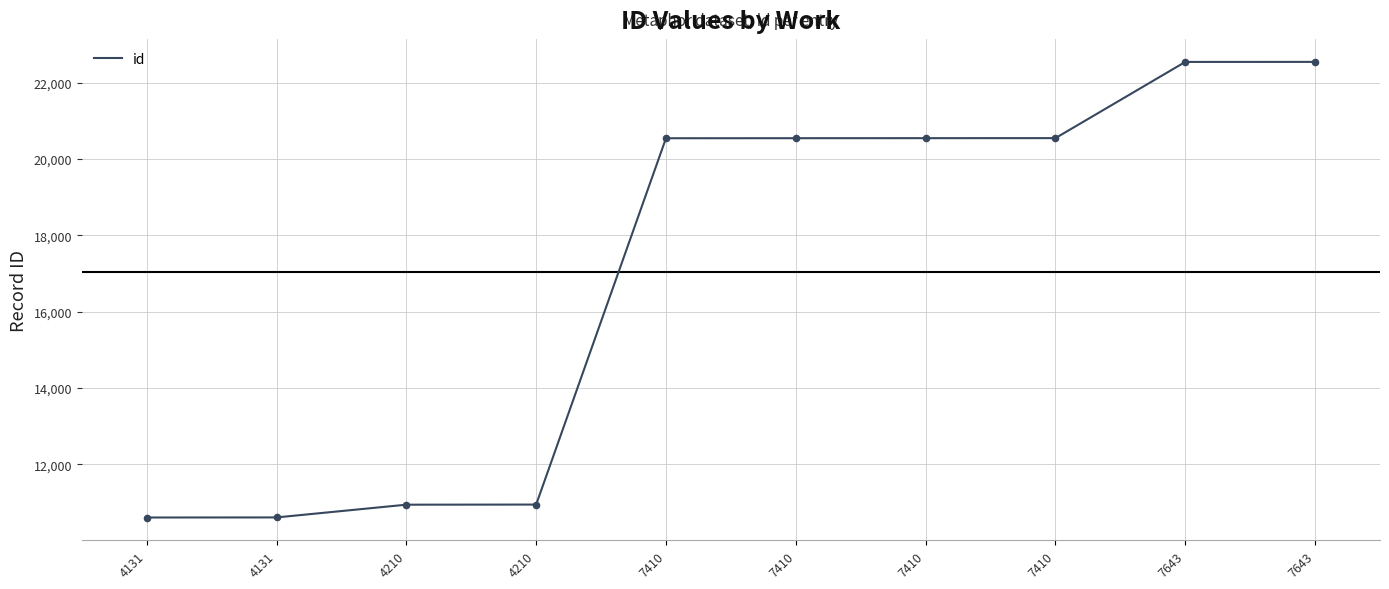

How many lines are shown in the chart?

1